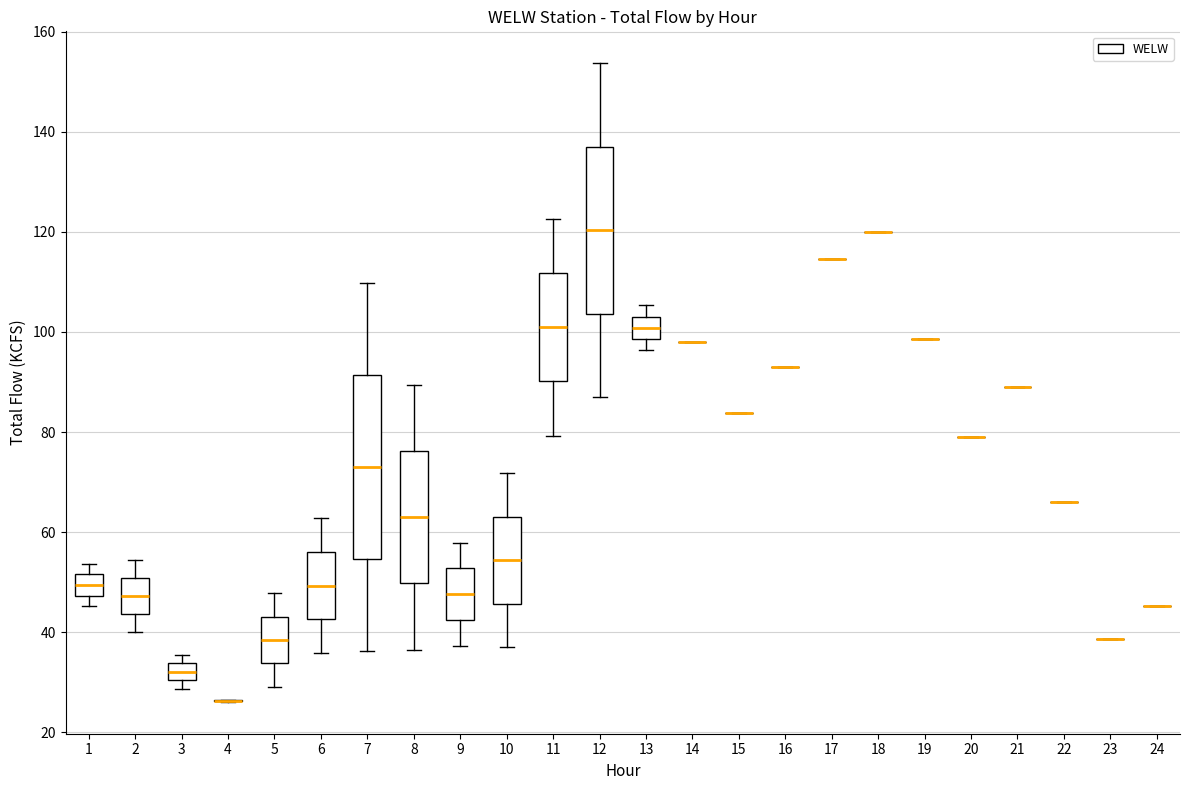

Reading left to right, transcribe this box plot: for each box, give where its median line is, the range the box spans, and where its two whiskers end, as read against the y-axis. The values are not printed on the chart, so give them approximately, as read against the axis.

1: median 50, box 48 to 52, whiskers 46 to 54
2: median 48, box 44 to 50, whiskers 40 to 54
3: median 32, box 30 to 34, whiskers 28 to 36
4: box collapsed to a line at 26, whiskers 26 to 26
5: median 38, box 34 to 44, whiskers 30 to 48
6: median 50, box 42 to 56, whiskers 36 to 62
7: median 74, box 54 to 92, whiskers 36 to 110
8: median 64, box 50 to 76, whiskers 36 to 90
9: median 48, box 42 to 52, whiskers 38 to 58
10: median 54, box 46 to 64, whiskers 38 to 72
11: median 100, box 90 to 112, whiskers 80 to 122
12: median 120, box 104 to 138, whiskers 88 to 154
13: median 100, box 98 to 104, whiskers 96 to 106
14: box collapsed to a line at 98, whiskers 98 to 98
15: box collapsed to a line at 84, whiskers 84 to 84
16: box collapsed to a line at 94, whiskers 94 to 94
17: box collapsed to a line at 114, whiskers 114 to 114
18: box collapsed to a line at 120, whiskers 120 to 120
19: box collapsed to a line at 98, whiskers 98 to 98
20: box collapsed to a line at 80, whiskers 80 to 80
21: box collapsed to a line at 90, whiskers 90 to 90
22: box collapsed to a line at 66, whiskers 66 to 66
23: box collapsed to a line at 38, whiskers 38 to 38
24: box collapsed to a line at 46, whiskers 46 to 46